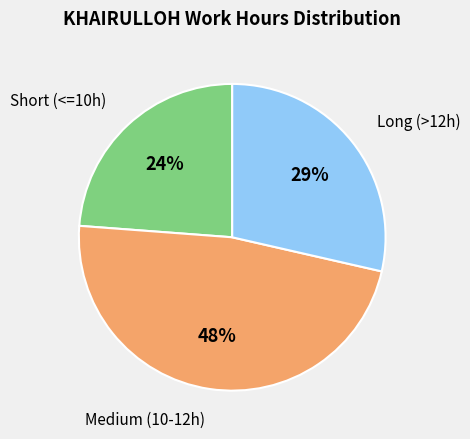

Which slice is the largest?

Medium (10-12h)